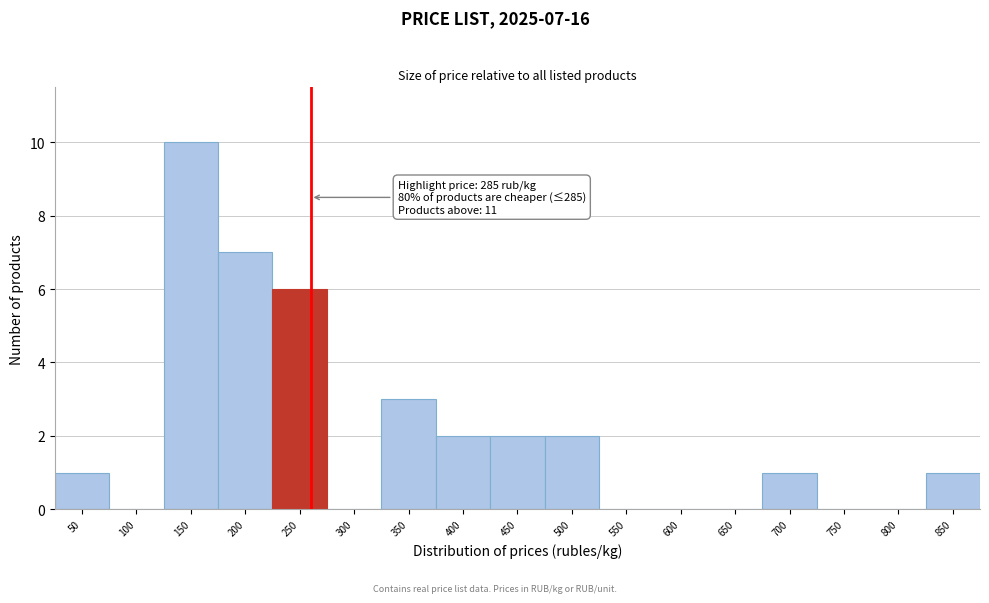

Reading right to left, transcribe all the data shown in this chart.

850=1	800=0	750=0	700=1	650=0	600=0	550=0	500=2	450=2	400=2	350=3	300=0	250=6	200=7	150=10	100=0	50=1